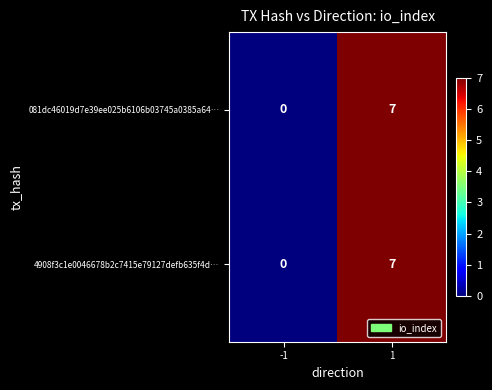

At which category is the sum across all series the highest?

1